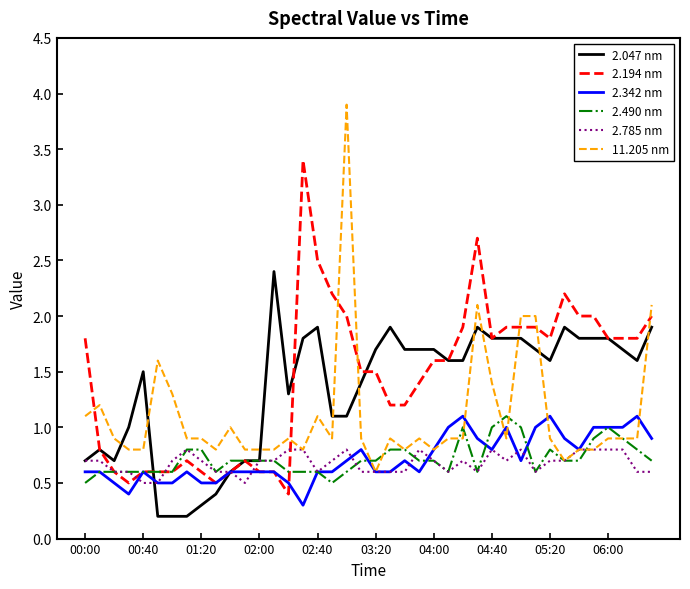

Which series has the largest range (max minus min)?

11.205 nm